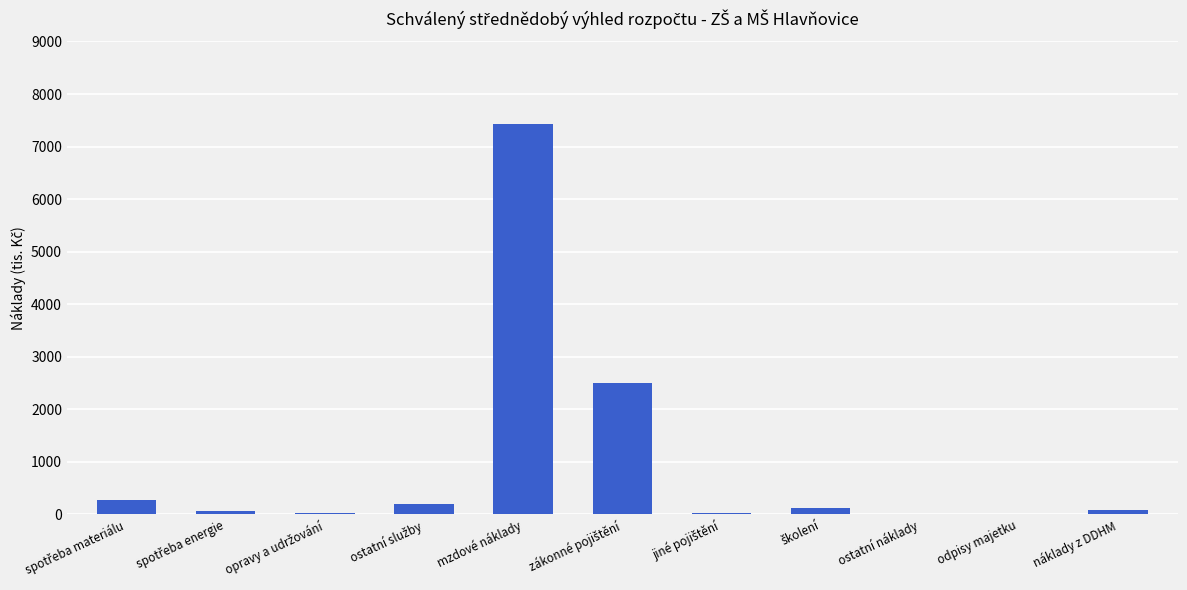

What is the maximum value shown in the chart?

7425